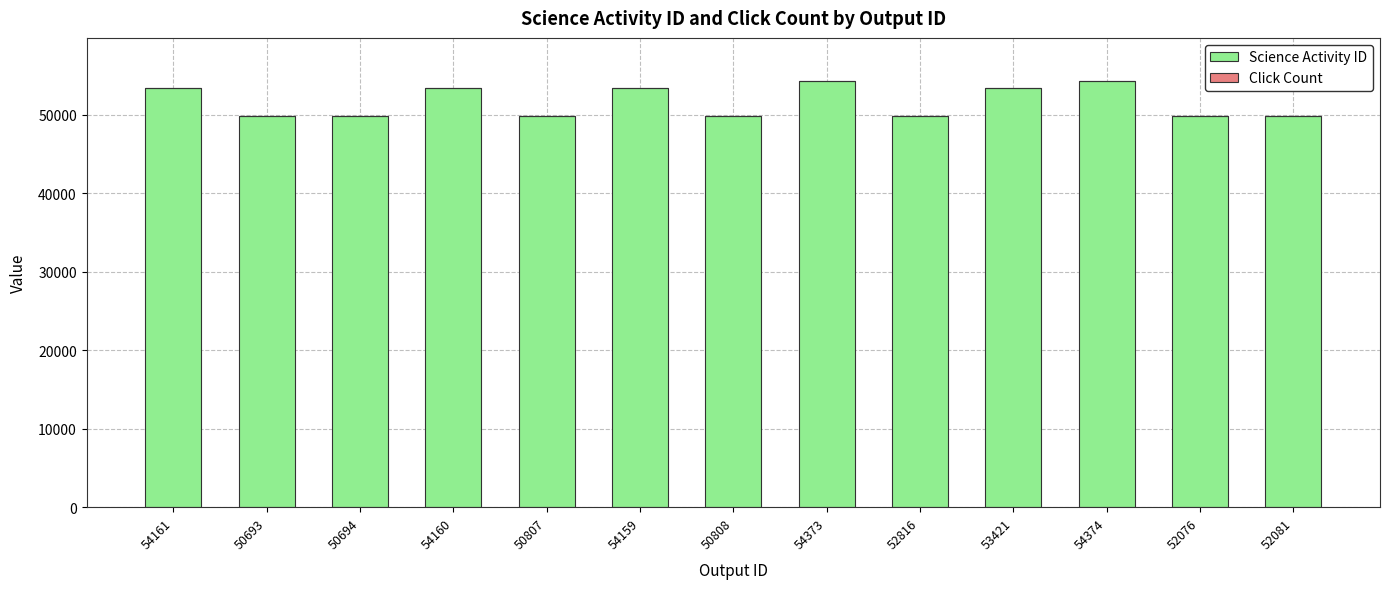

What is the sum of all Science Activity ID values?

671188